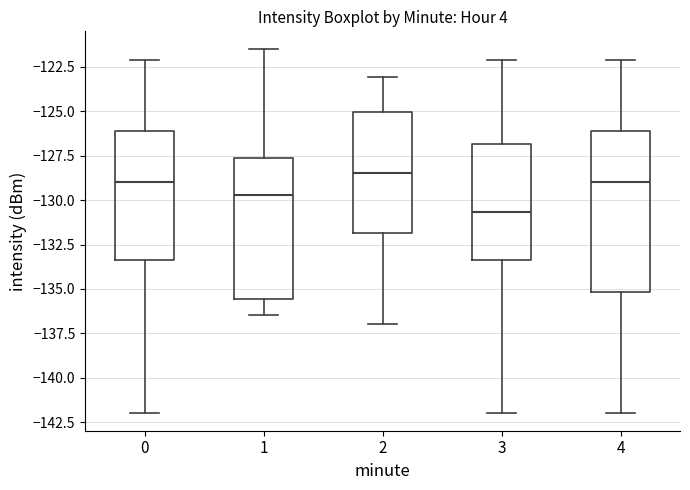

Reading left to right, read every box against the y-axis: the position of its median line, the range the box covers, and the ends of its whiskers. The values are not printed on the chart, so give them approximately, as read against the axis.

0: median -129.0, box -133.5 to -126.0, whiskers -142.0 to -122.0
1: median -129.5, box -135.5 to -127.5, whiskers -136.5 to -121.5
2: median -128.5, box -132.0 to -125.0, whiskers -137.0 to -123.0
3: median -130.5, box -133.5 to -127.0, whiskers -142.0 to -122.0
4: median -129.0, box -135.0 to -126.0, whiskers -142.0 to -122.0